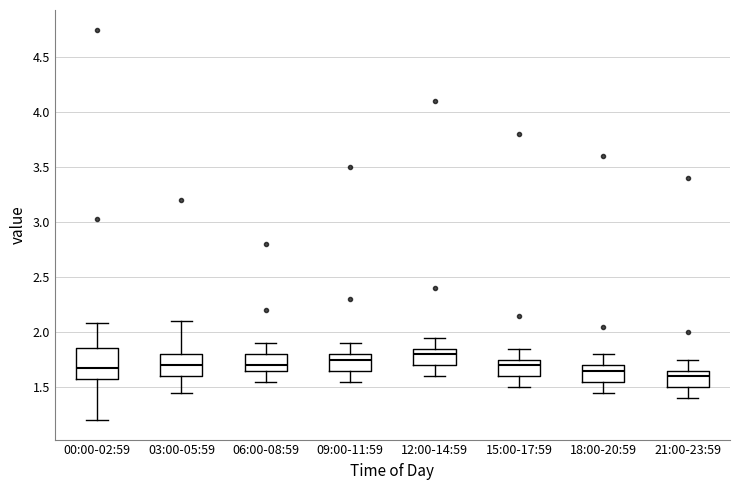

Reading left to right, read every box against the y-axis: the position of its median line, the range the box covers, and the ends of its whiskers. The values are not printed on the chart, so give them approximately, as read against the axis.

00:00-02:59: median 1.65, box 1.60 to 1.85, whiskers 1.20 to 2.10
03:00-05:59: median 1.70, box 1.60 to 1.80, whiskers 1.45 to 2.10
06:00-08:59: median 1.70, box 1.65 to 1.80, whiskers 1.55 to 1.90
09:00-11:59: median 1.75, box 1.65 to 1.80, whiskers 1.55 to 1.90
12:00-14:59: median 1.80, box 1.70 to 1.85, whiskers 1.60 to 1.95
15:00-17:59: median 1.70, box 1.60 to 1.75, whiskers 1.50 to 1.85
18:00-20:59: median 1.65, box 1.55 to 1.70, whiskers 1.45 to 1.80
21:00-23:59: median 1.60, box 1.50 to 1.65, whiskers 1.40 to 1.75